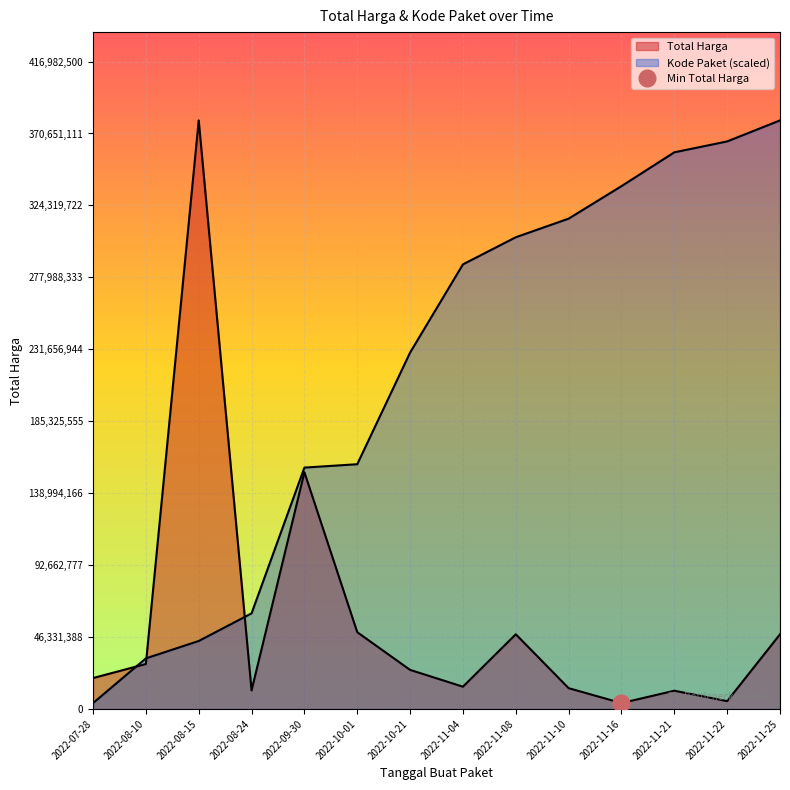

Rank the categories by Total Harga value from lowest to highest.

2022-11-16, 2022-11-22, 2022-11-21, 2022-08-24, 2022-11-10, 2022-11-04, 2022-07-28, 2022-10-21, 2022-08-10, 2022-11-08, 2022-11-25, 2022-10-01, 2022-09-30, 2022-08-15